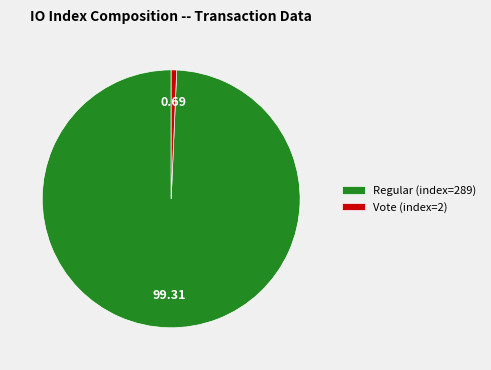

Rank the categories by value from lowest to highest.

Vote (index=2), Regular (index=289)